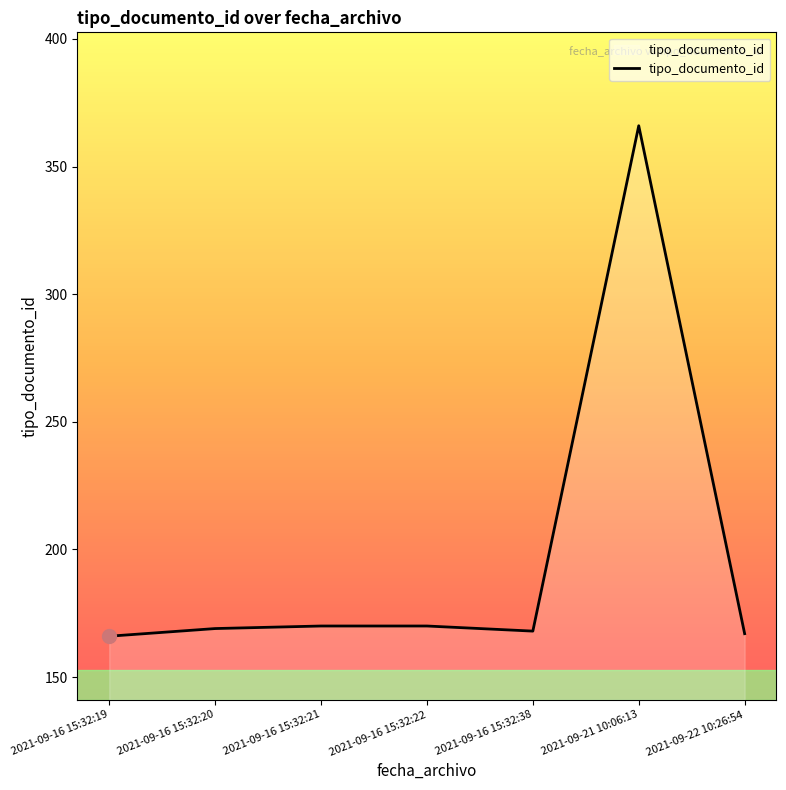

What is the maximum value shown in the chart?

366